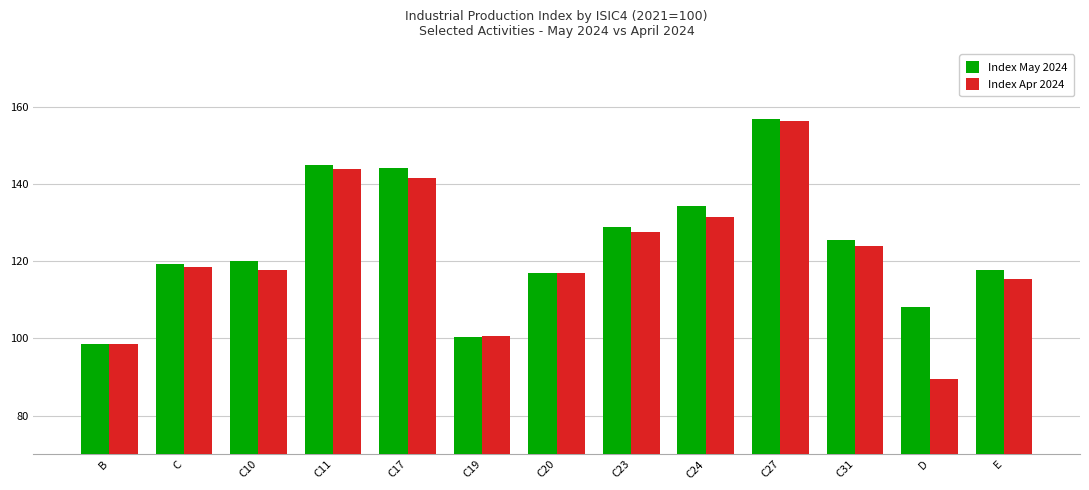

What is the spread (max minus min) of values at C31?

1.5